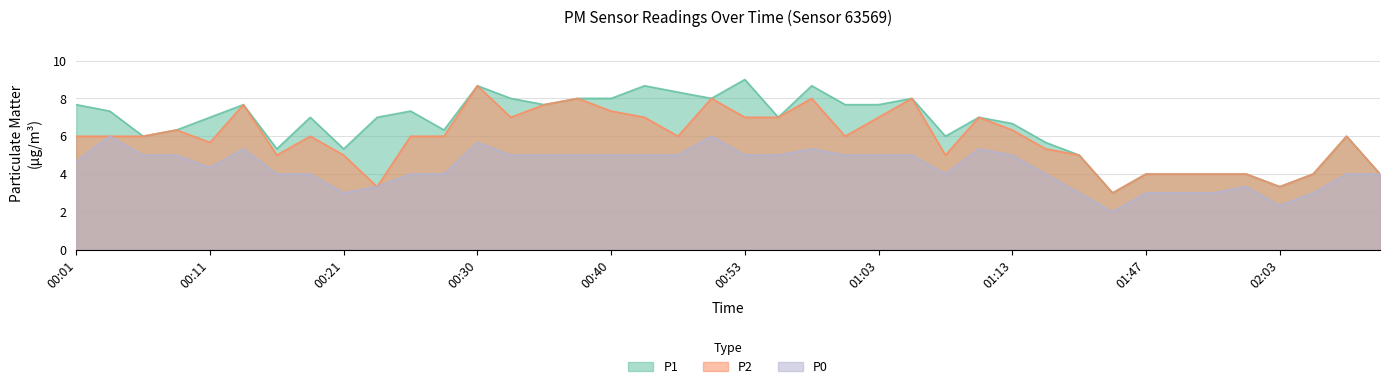

Between 00:13 and 01:45, which is larger?

00:13